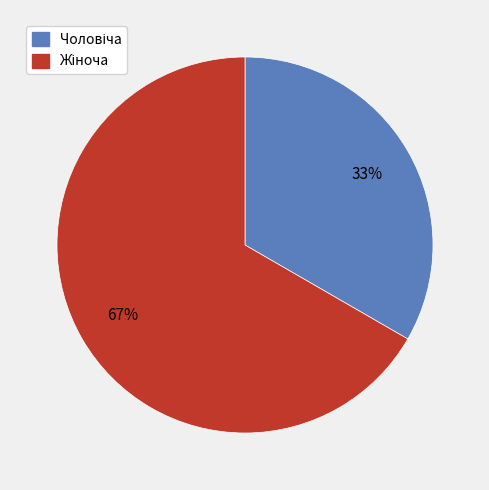

Is there any slice that represents more than half of the pie?

Yes